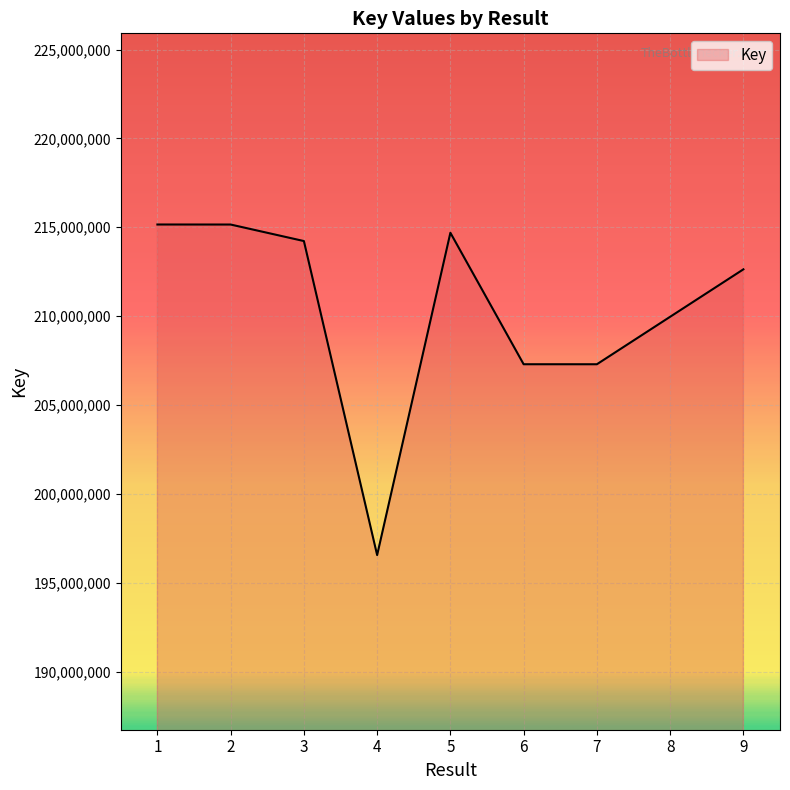

What is the minimum value shown in the chart?

196552743